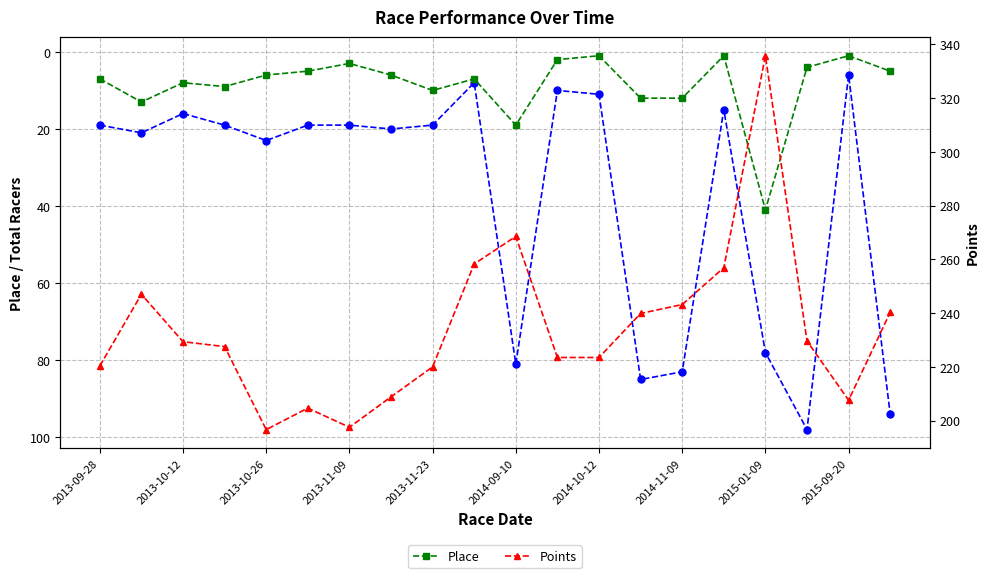

How many data points does each series have?

20